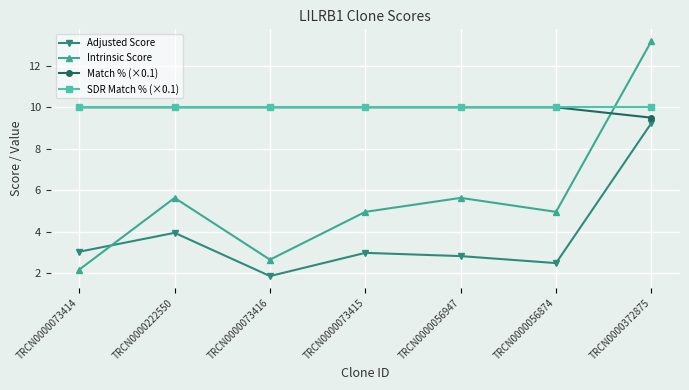

What is the difference between the second highest and second lowest values in the Intrinsic Score series?

3.0